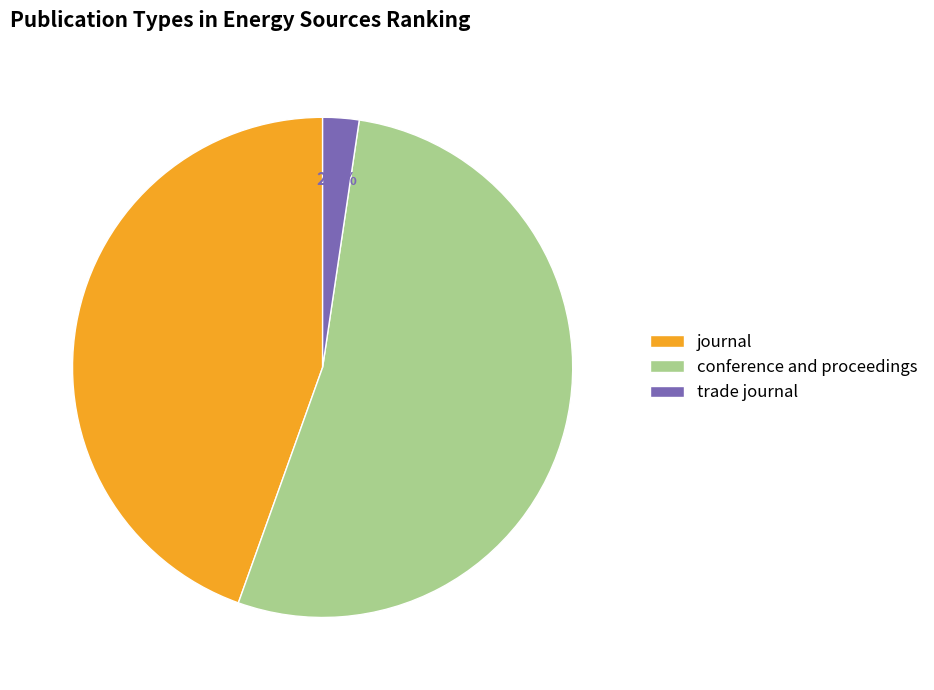

The conference and proceedings slice represents 53% of the pie. True or false?

True